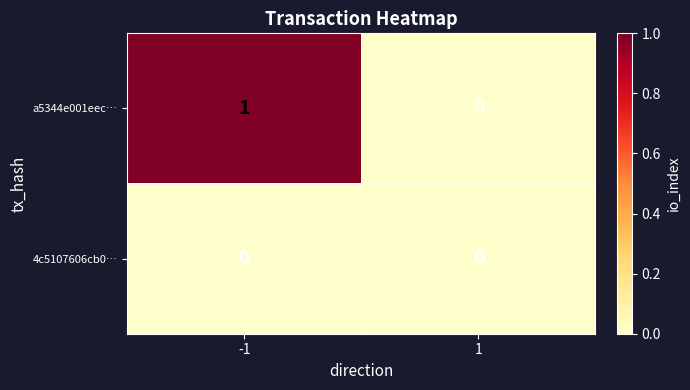

Which series has the largest range (max minus min)?

a5344e001eec…